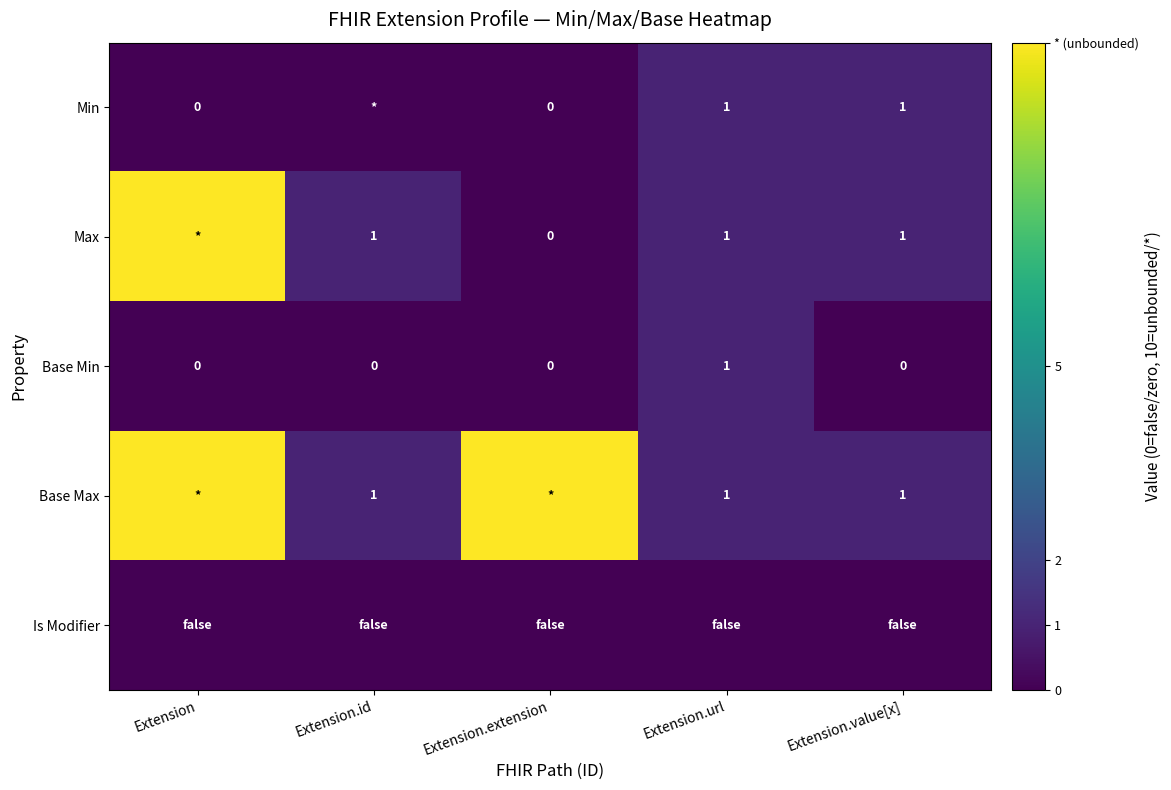

Is it true that Base Min equals 1 at Extension.extension?

False